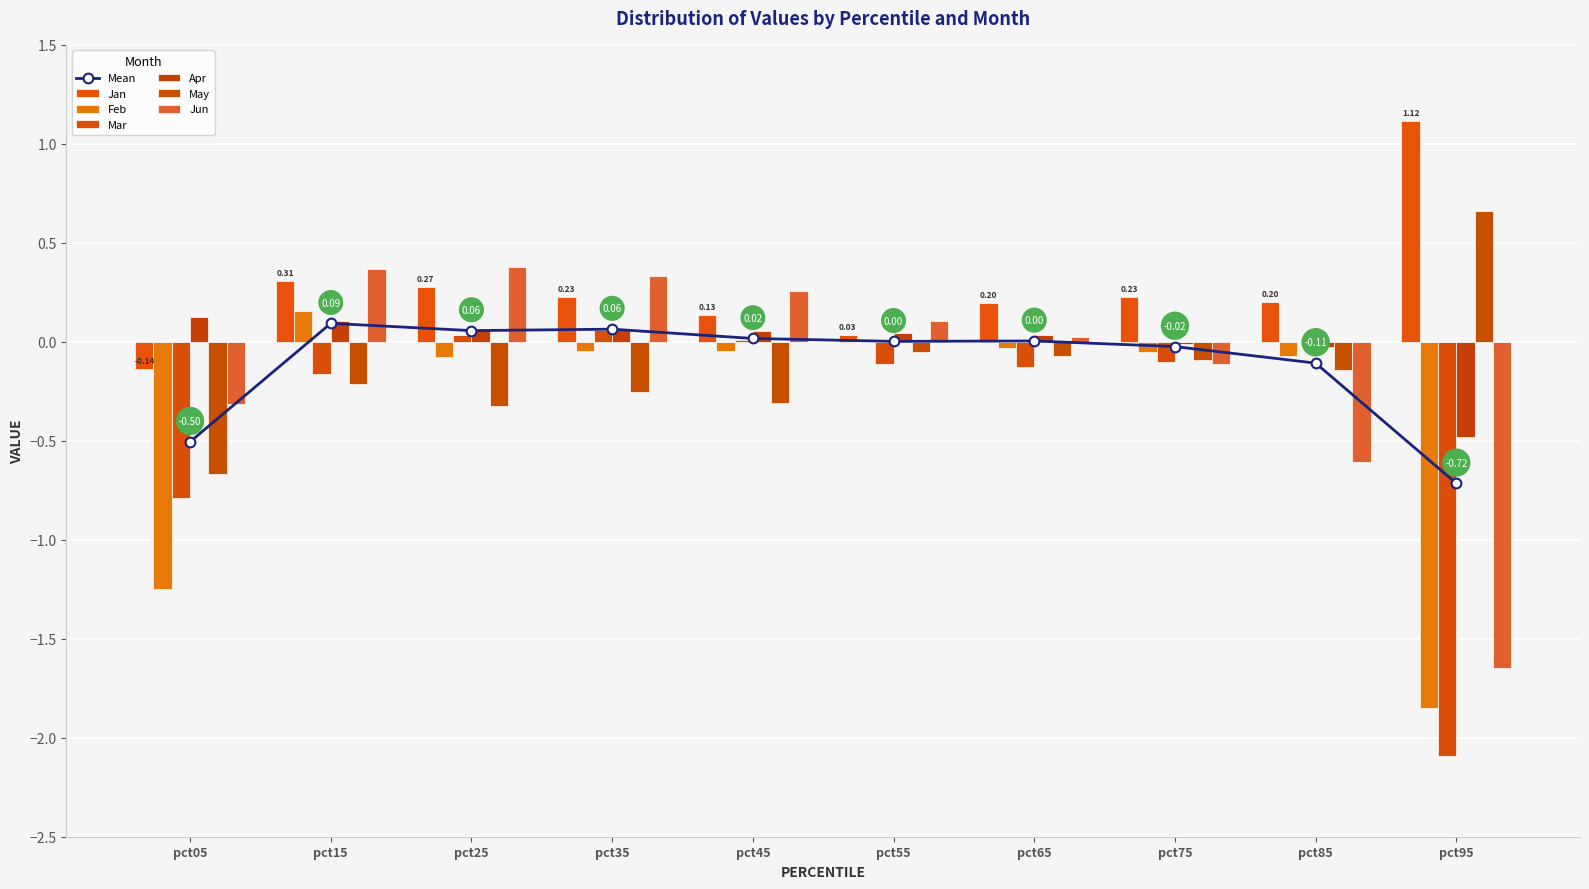

How many categories are shown in the chart?

10